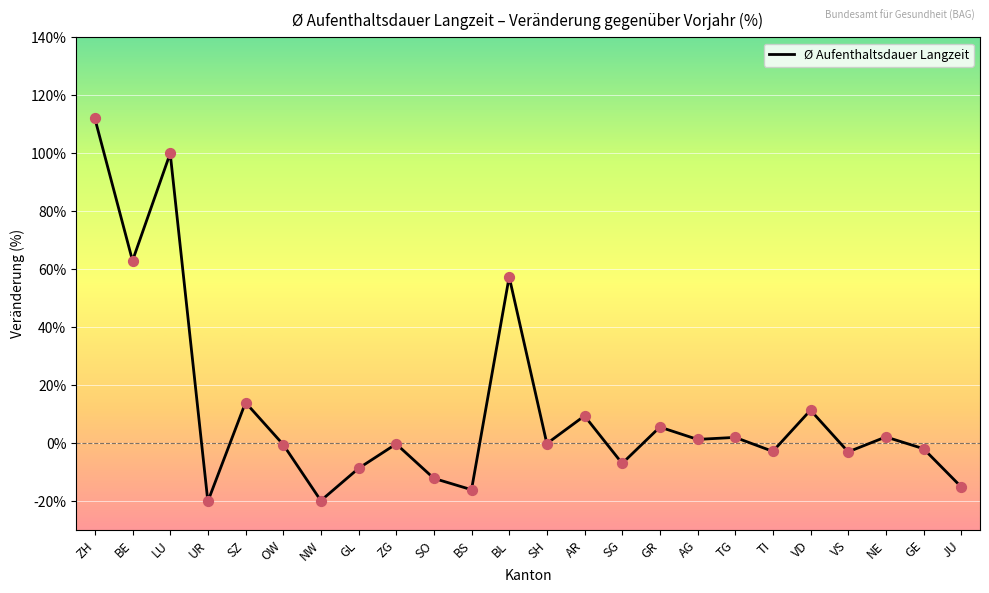

What is the change in value from ZG to SO?

-11.9